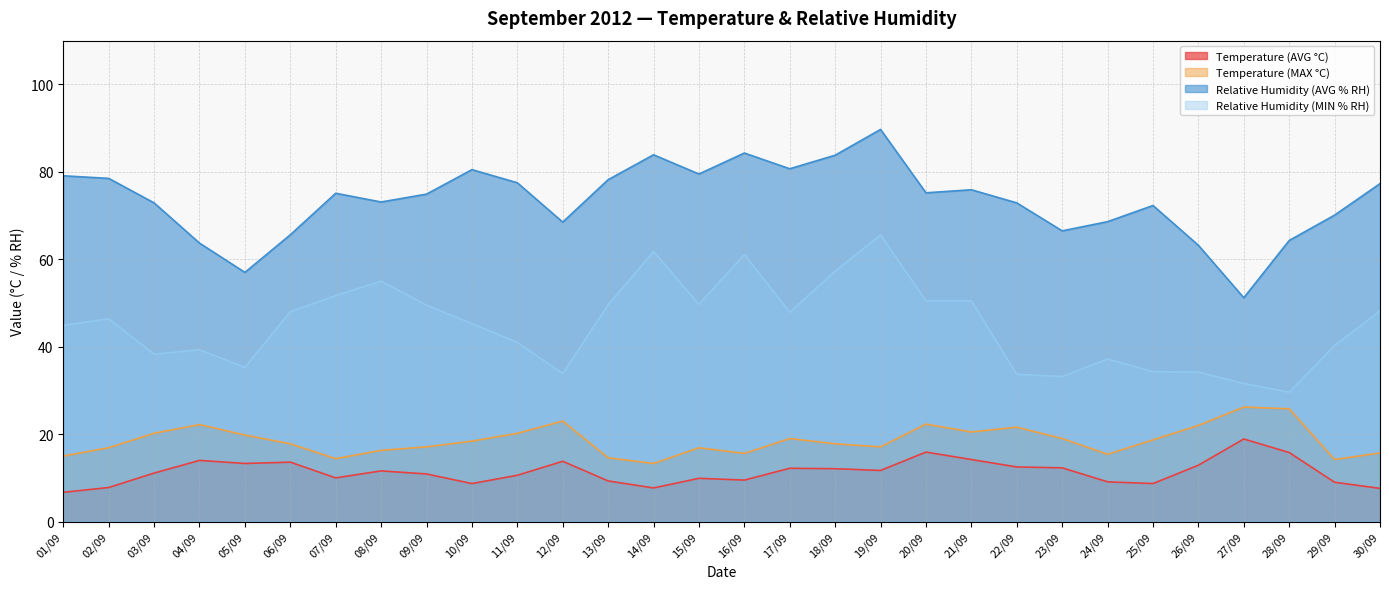

What is the total value across all series at 30/09?

148.8